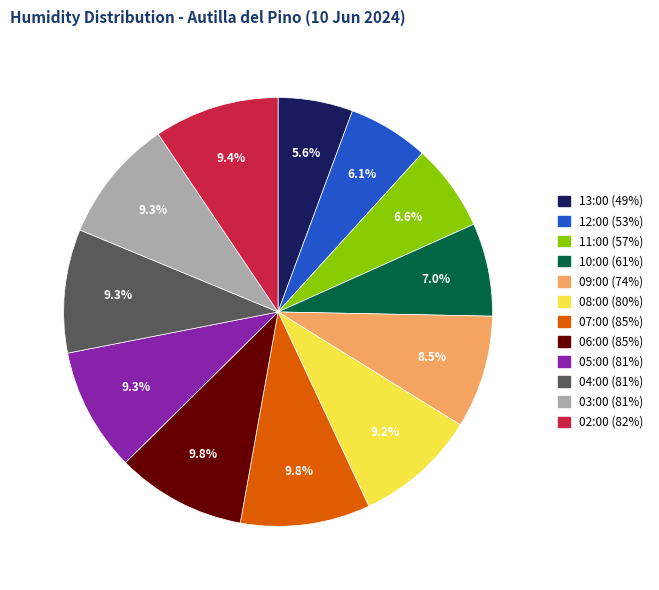

Is 12:00 (53%) the majority of the pie?

No